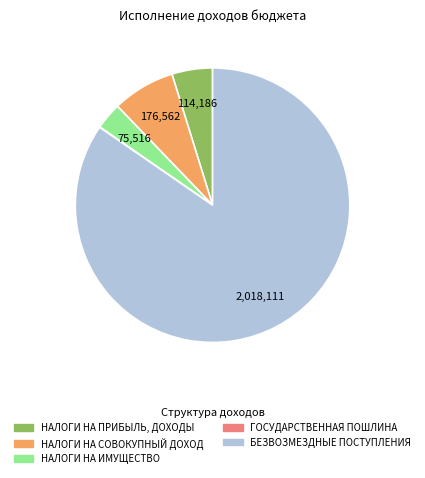

The НАЛОГИ НА ИМУЩЕСТВО slice represents 3% of the pie. True or false?

True